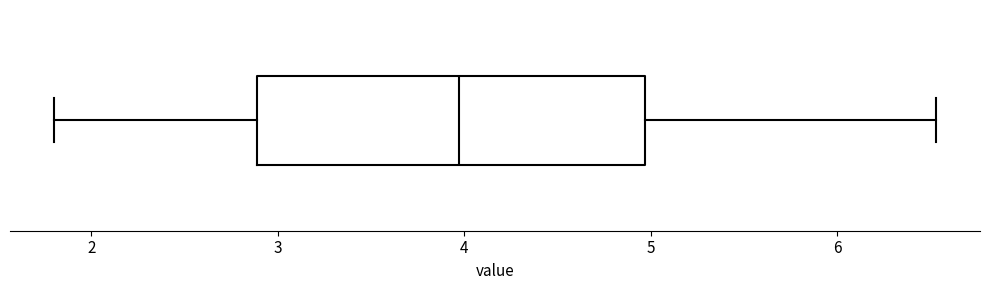

Read this box plot against the x-axis: the position of the median line, the range covered by the box, and the ends of both whiskers. The values are not printed on the chart, so give them approximately, as read against the axis.

median 4.0, box 2.9 to 5.0, whiskers 1.8 to 6.5